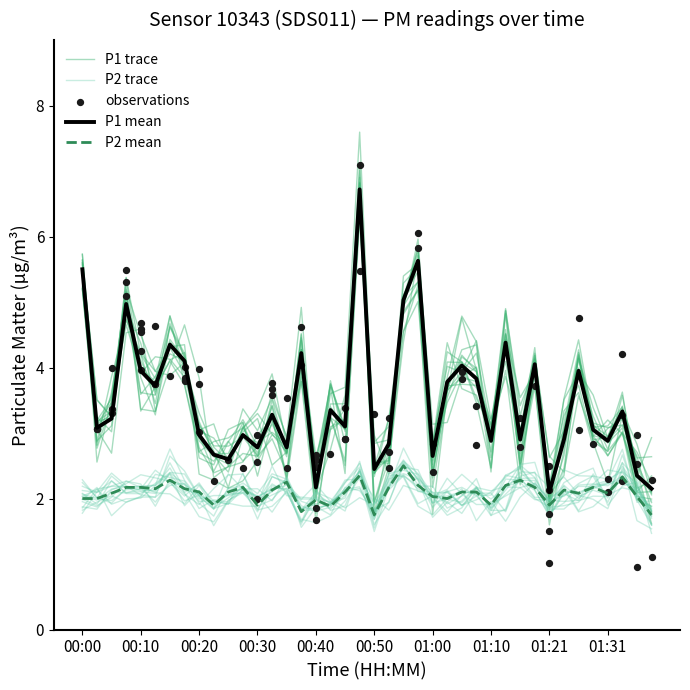

At which category is the sum across all series the highest?

19